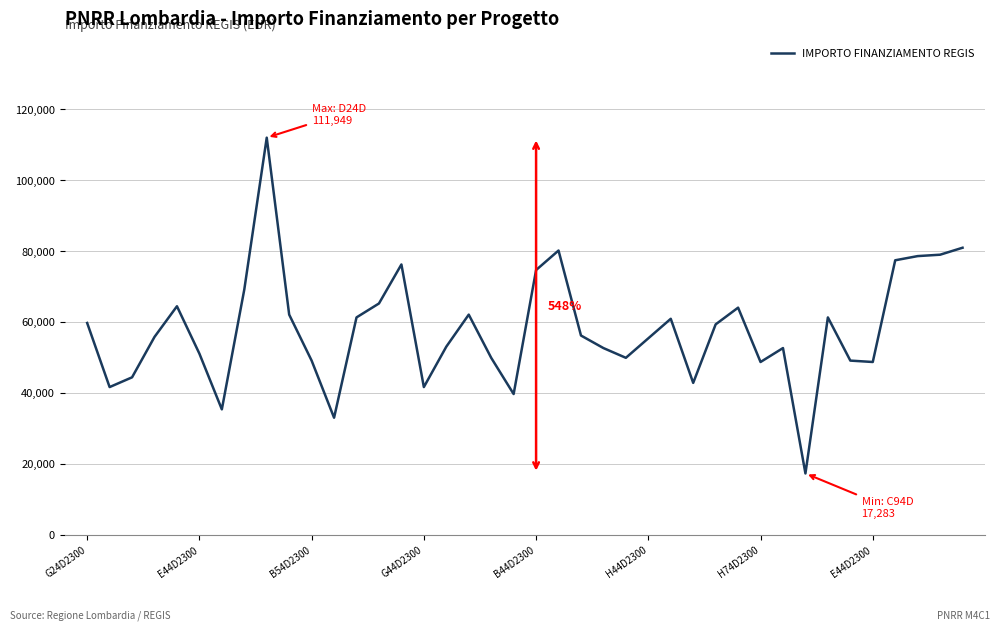

What is the minimum value shown in the chart?

17283.4